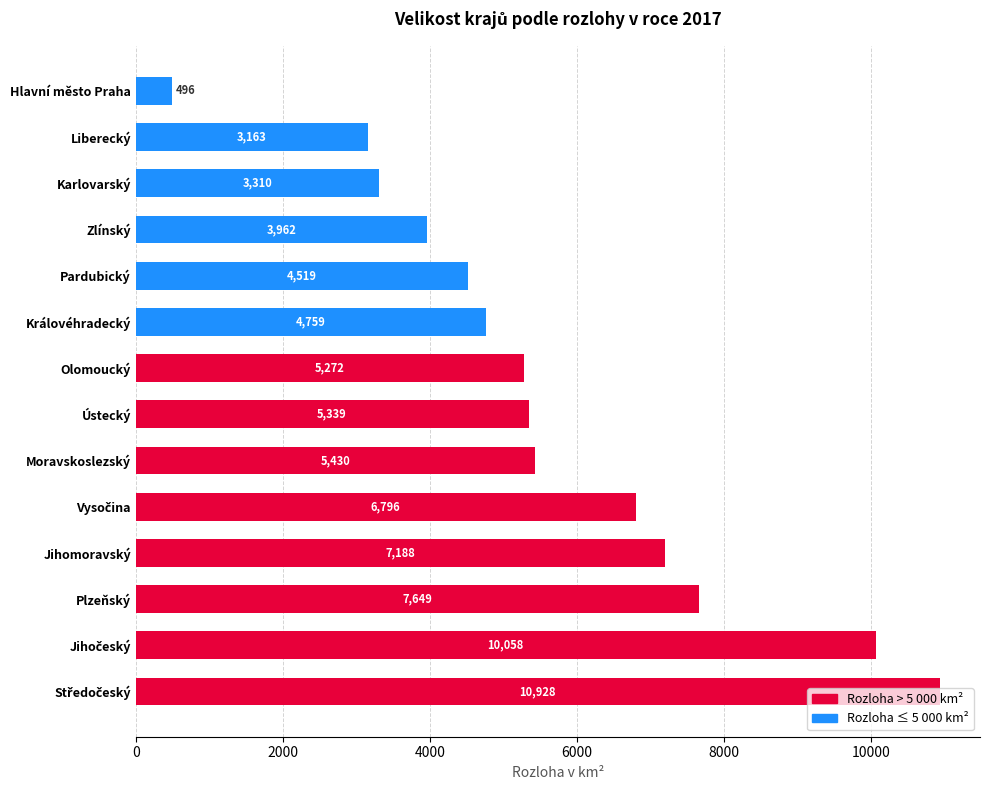

Where is the data nearest to the value 5712?

Moravskoslezský